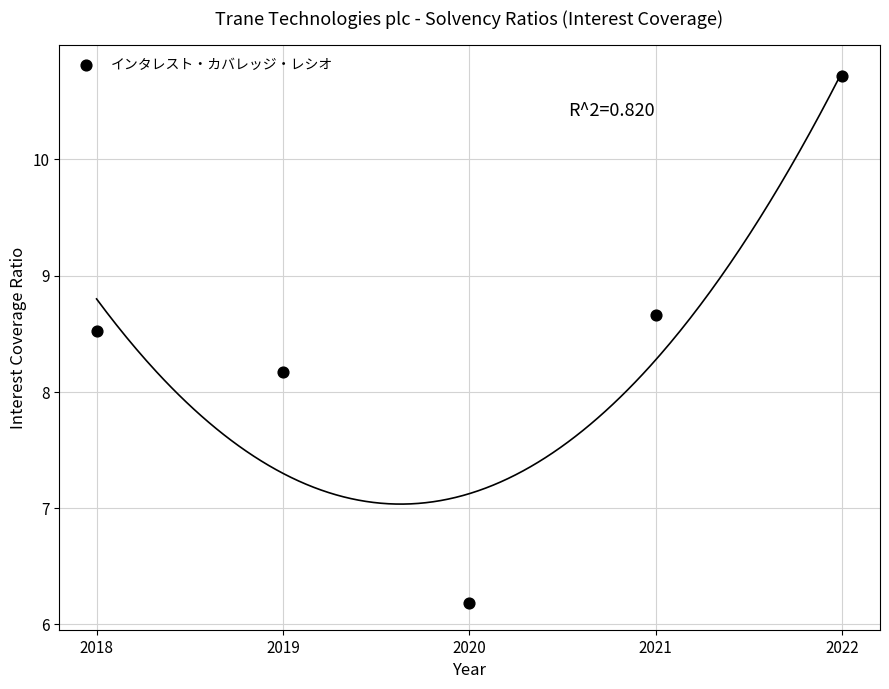

What Y value in the scatter plot is closest to 8?

8.2